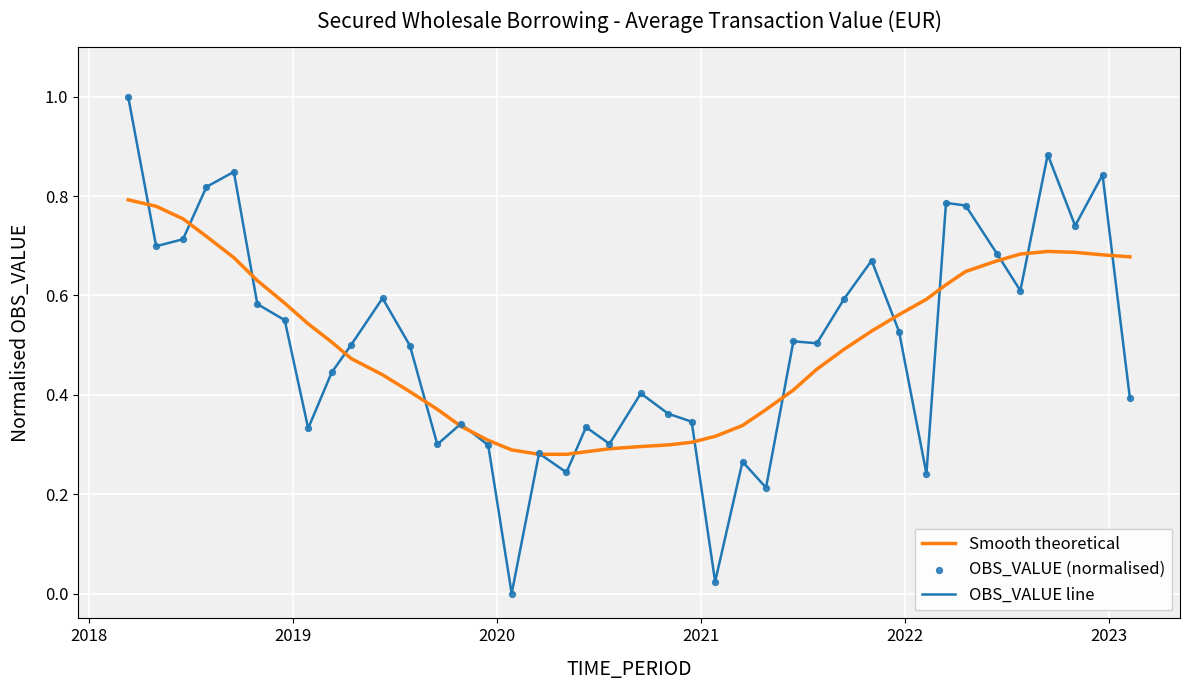

List the series in order of their peak value, lowest first.

Smooth theoretical, OBS_VALUE line